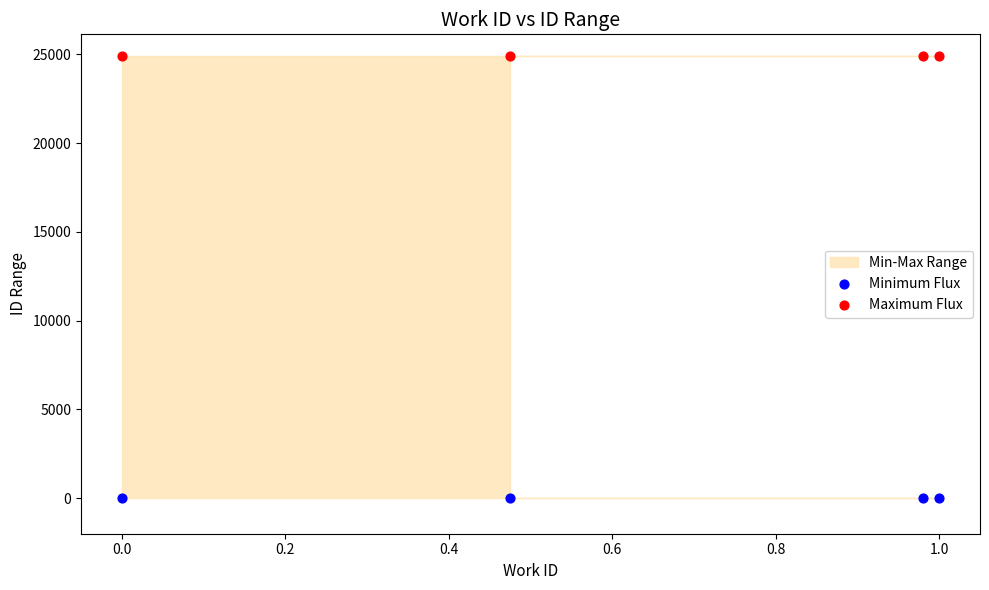

Which series contains the lowest Y value?

Minimum Flux